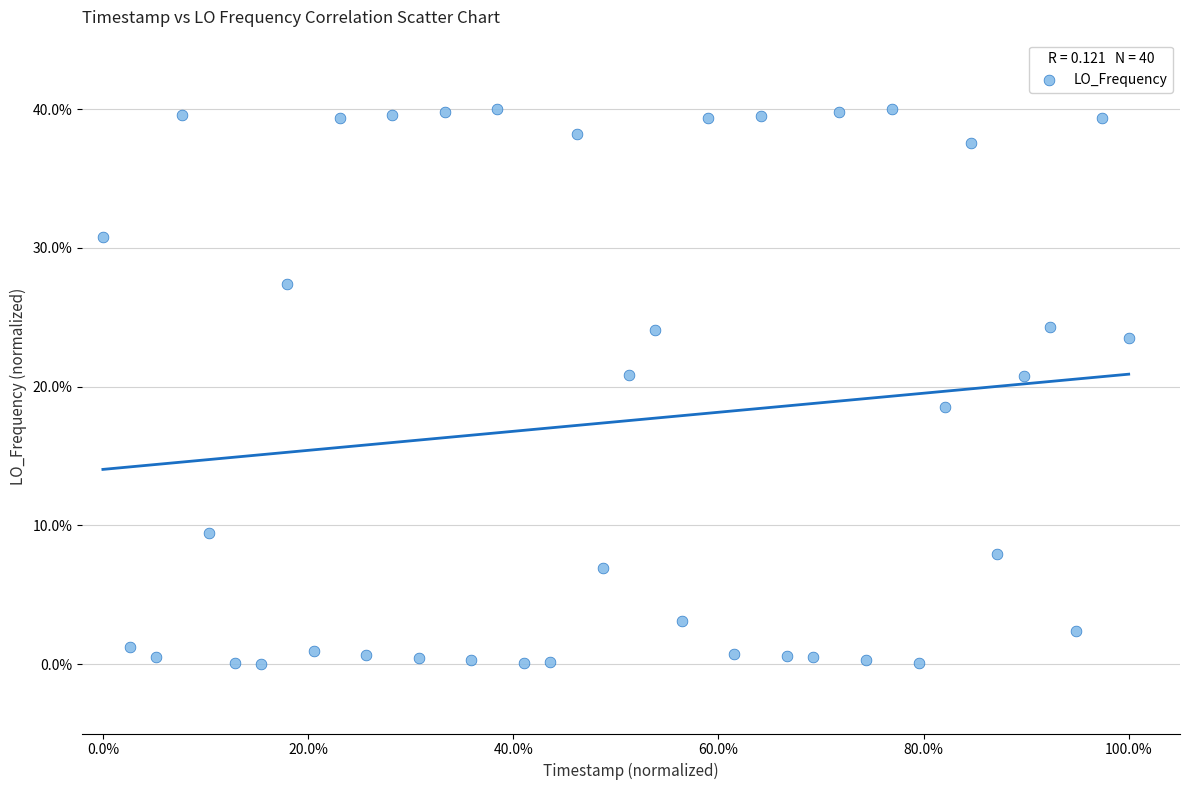

What is the range of X values (max minus min)?

100.0